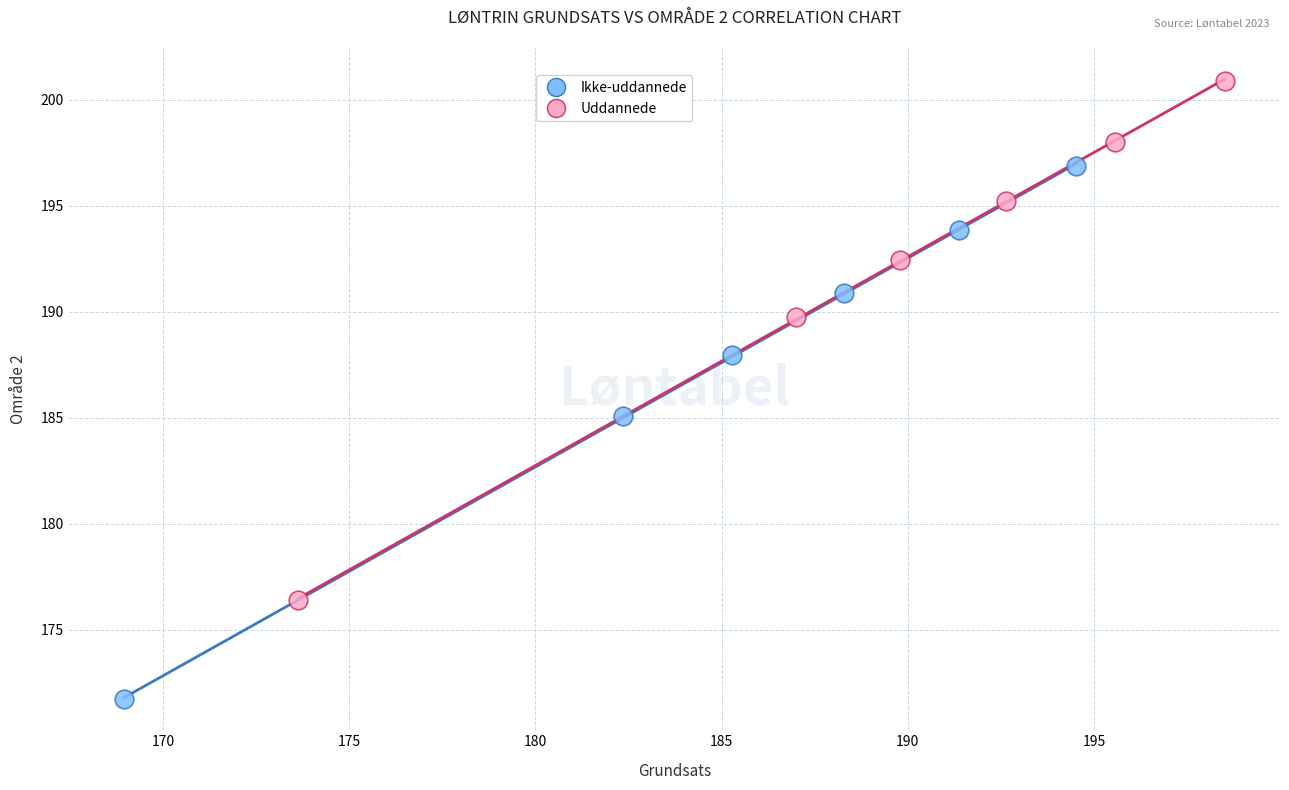

Which series reaches the maximum Y coordinate?

Uddannede